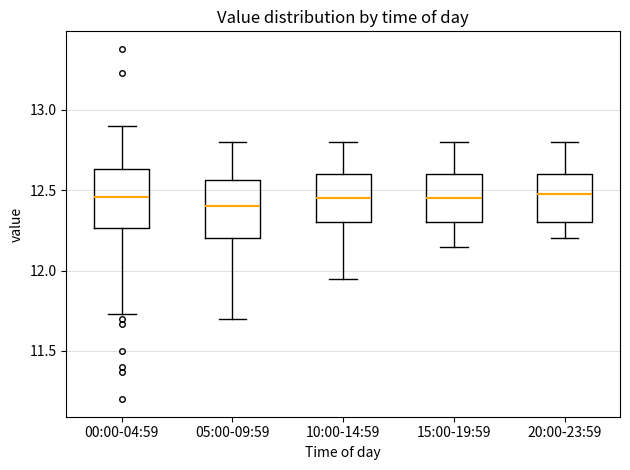

Reading left to right, transcribe this box plot: for each box, give where its median line is, the range the box spans, and where its two whiskers end, as read against the y-axis. The values are not printed on the chart, so give them approximately, as read against the axis.

00:00-04:59: median 12.45, box 12.25 to 12.65, whiskers 11.75 to 12.90
05:00-09:59: median 12.40, box 12.20 to 12.55, whiskers 11.70 to 12.80
10:00-14:59: median 12.45, box 12.30 to 12.60, whiskers 11.95 to 12.80
15:00-19:59: median 12.45, box 12.30 to 12.60, whiskers 12.15 to 12.80
20:00-23:59: median 12.50, box 12.30 to 12.60, whiskers 12.20 to 12.80